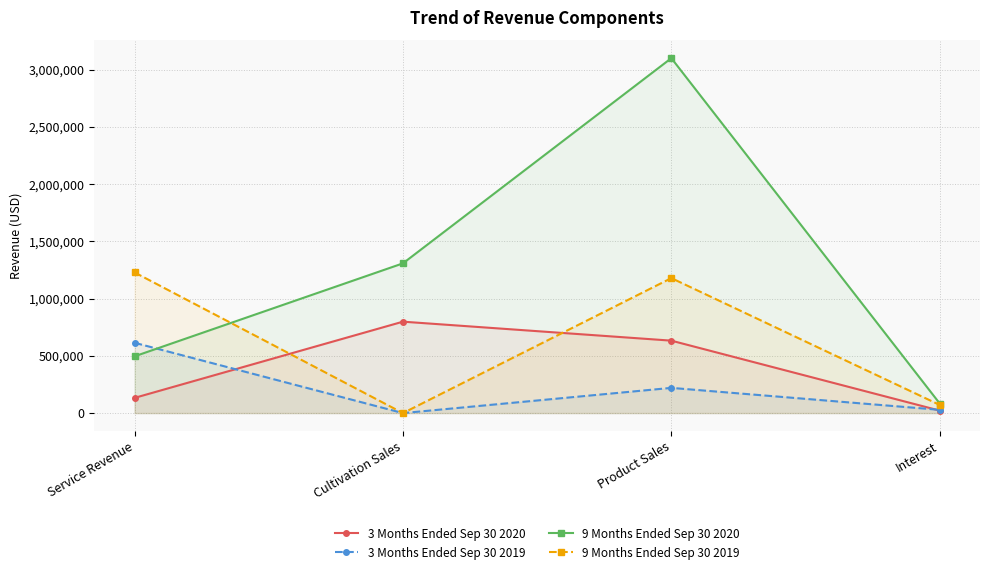

Reading left to right, list all the values displayed in this chart.

3 Months Ended Sep 30 2020: Service Revenue=132873	Cultivation Sales=798352	Product Sales=632623	Interest=21716
3 Months Ended Sep 30 2019: Service Revenue=614041	Cultivation Sales=0	Product Sales=220293	Interest=28597
9 Months Ended Sep 30 2020: Service Revenue=495623	Cultivation Sales=1307527	Product Sales=3099113	Interest=83814
9 Months Ended Sep 30 2019: Service Revenue=1228344	Cultivation Sales=0	Product Sales=1178733	Interest=71193